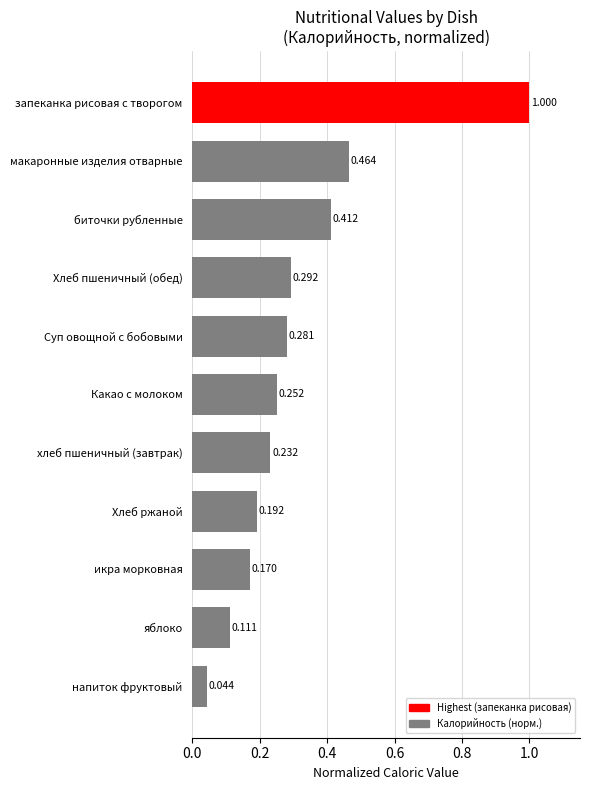

Which has a higher value, Хлеб пшеничный (обед) or макаронные изделия отварные?

макаронные изделия отварные